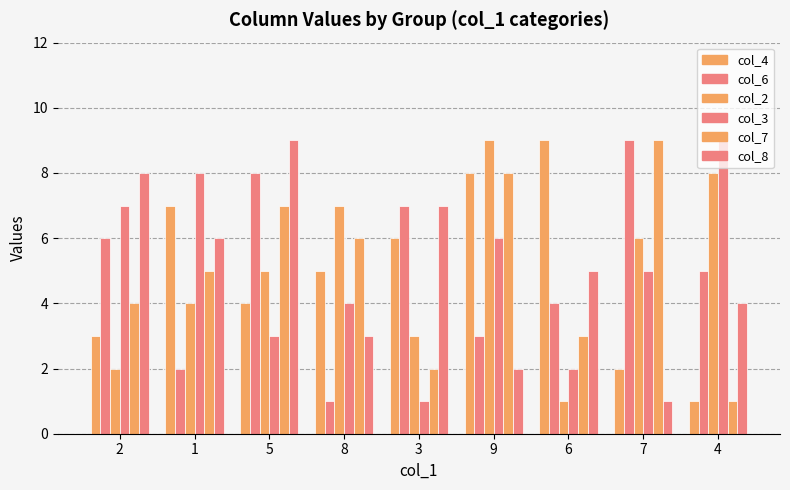

Count the number of categories in the chart.

9